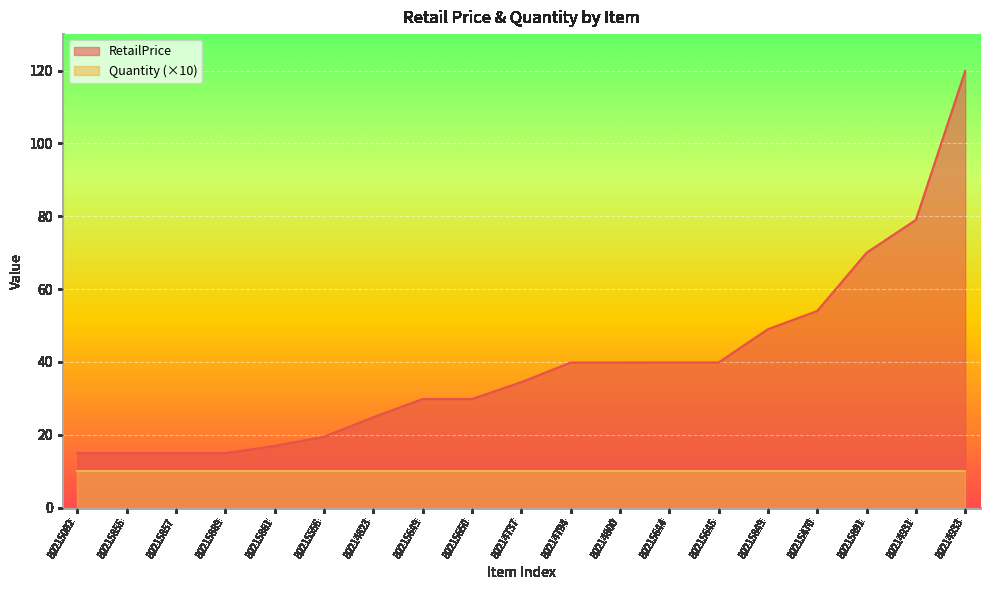

Reading left to right, what are all the values shown in this chart?

80215092=15.0	80215855=15.0	80215857=15.0	80215889=15.0	80215861=17.0	80215556=19.5	80214823=24.8	80215649=29.8	80215650=29.8	80214737=34.5	80214794=39.8	80214800=39.8	80215644=39.9	80215645=39.9	80215849=49.0	80215470=54.0	80215891=70.0	80214931=79.0	80214933=119.9